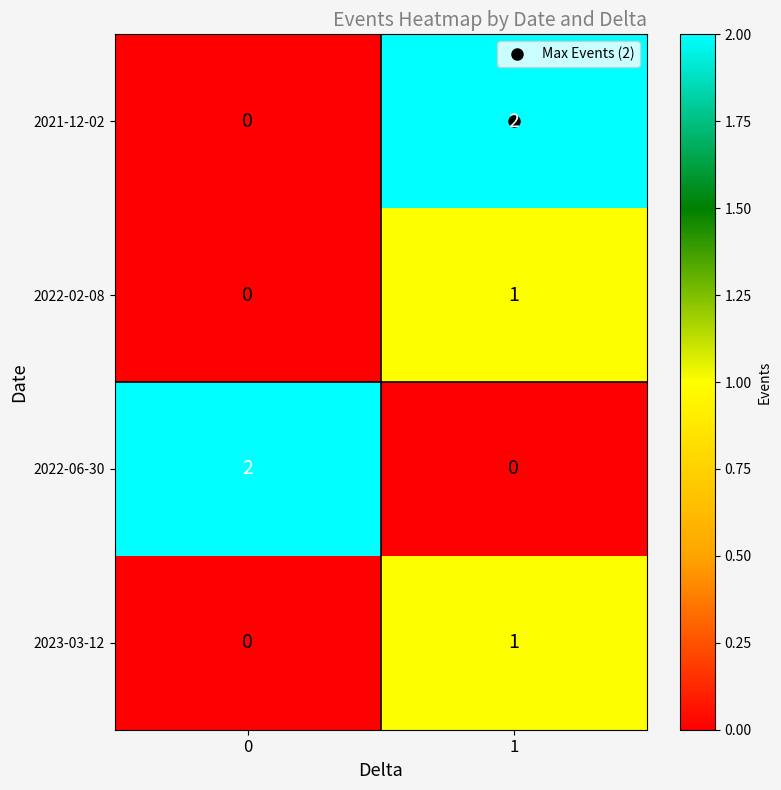

True or false: 2022-06-30 has a value of 1 at 0.

False